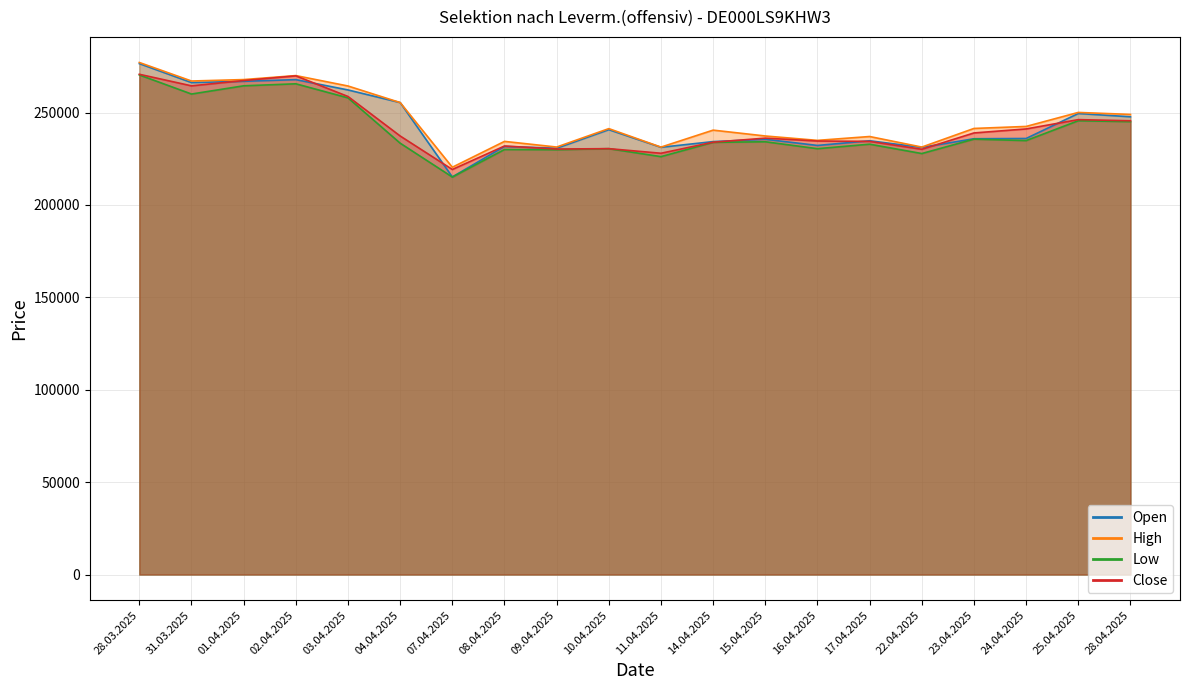

Reading right to left, extract all data points from this chart.

Open: 28.04.2025=247720	25.04.2025=249483	24.04.2025=235966	23.04.2025=235825	22.04.2025=231136	17.04.2025=234732	16.04.2025=232199	15.04.2025=235533	14.04.2025=234285	11.04.2025=231201	10.04.2025=240738	09.04.2025=230677	08.04.2025=231673	07.04.2025=215159	04.04.2025=255411	03.04.2025=262230	02.04.2025=267813	01.04.2025=266907	31.03.2025=266213	28.03.2025=276487
High: 28.04.2025=248984	25.04.2025=250061	24.04.2025=242482	23.04.2025=241397	22.04.2025=231318	17.04.2025=237032	16.04.2025=234944	15.04.2025=237317	14.04.2025=240484	11.04.2025=231299	10.04.2025=241303	09.04.2025=231331	08.04.2025=234395	07.04.2025=220403	04.04.2025=255411	03.04.2025=264369	02.04.2025=270000	01.04.2025=267842	31.03.2025=267061	28.03.2025=277089
Low: 28.04.2025=245078	25.04.2025=245566	24.04.2025=234823	23.04.2025=235607	22.04.2025=227817	17.04.2025=232879	16.04.2025=230449	15.04.2025=234193	14.04.2025=233885	11.04.2025=226141	10.04.2025=230461	09.04.2025=229885	08.04.2025=229986	07.04.2025=215103	04.04.2025=233434	03.04.2025=257942	02.04.2025=265560	01.04.2025=264471	31.03.2025=260020	28.03.2025=270349
Close: 28.04.2025=245545	25.04.2025=246170	24.04.2025=241134	23.04.2025=238959	22.04.2025=230117	17.04.2025=234395	16.04.2025=234588	15.04.2025=236152	14.04.2025=233953	11.04.2025=227971	10.04.2025=230467	09.04.2025=230256	08.04.2025=231891	07.04.2025=219191	04.04.2025=237318	03.04.2025=258688	02.04.2025=269852	01.04.2025=267319	31.03.2025=264452	28.03.2025=270711